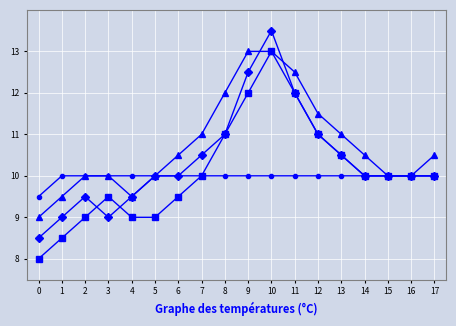

What is the difference between the highest and lowest values at 0?

1.5